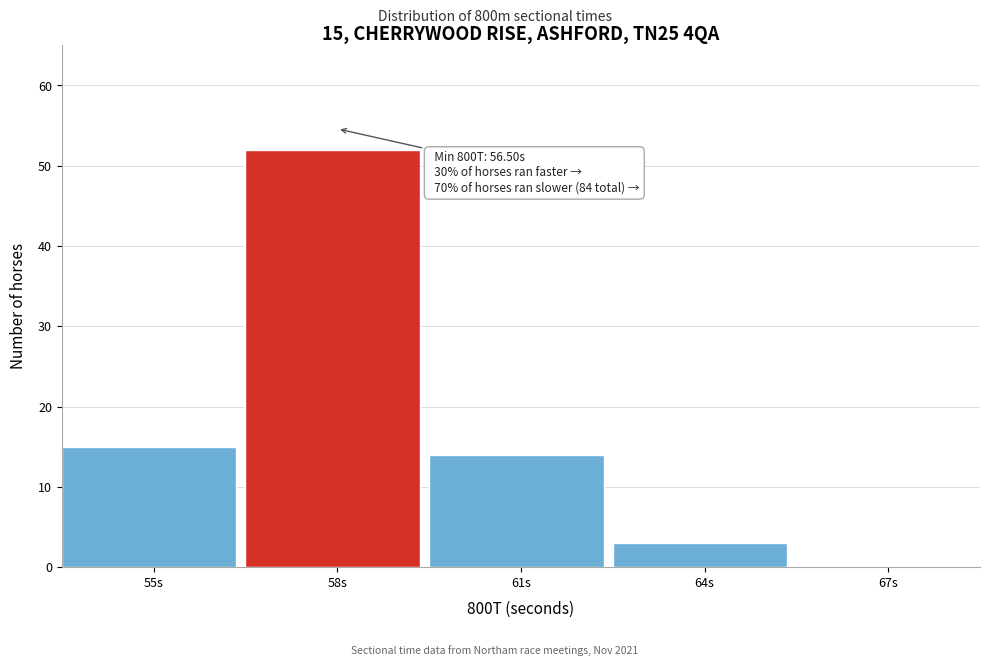

Reading left to right, transcribe all the data shown in this chart.

55s=15	58s=52	61s=14	64s=3	67s=0